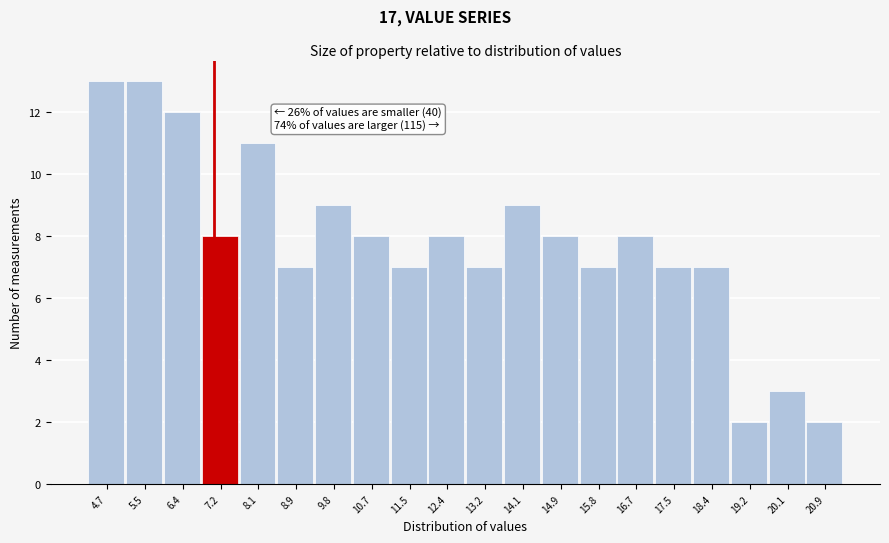

Reading left to right, list all the values displayed in this chart.

13	13	12	8	11	7	9	8	7	8	7	9	8	7	8	7	7	2	3	2